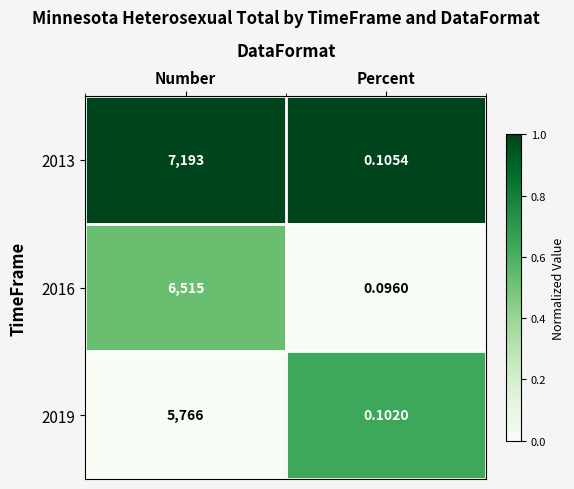

At which category is the sum across all series the highest?

Number